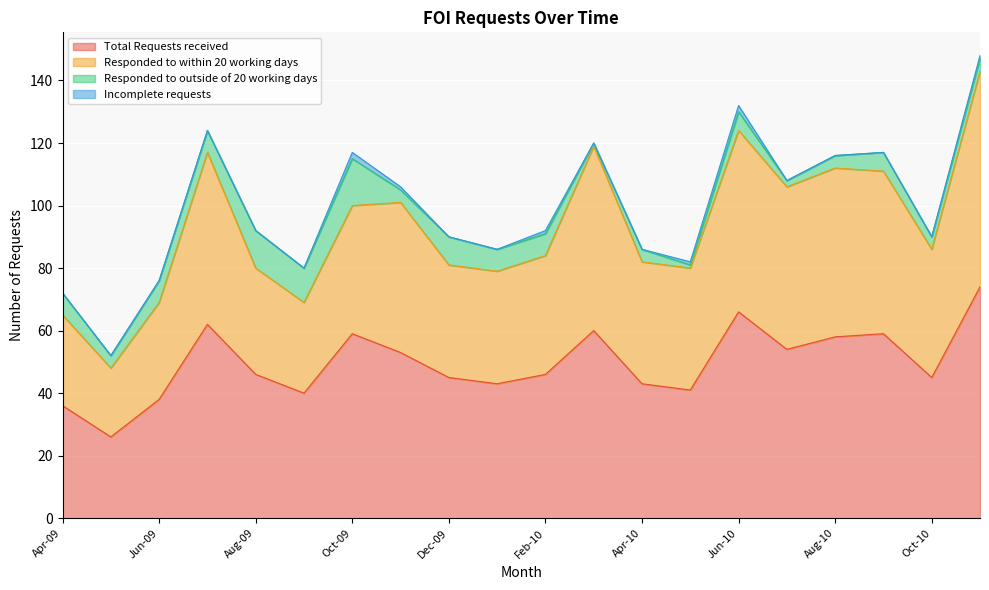

Which series has the largest total across all categories?

Responded to within 20 working days